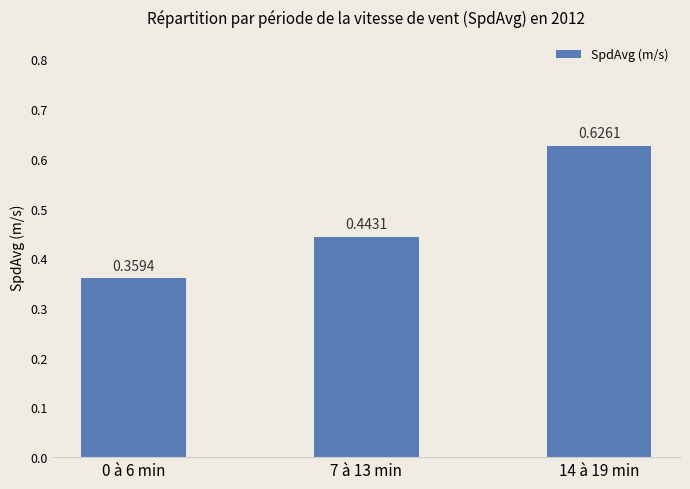

Which has a higher value, 0 à 6 min or 7 à 13 min?

7 à 13 min